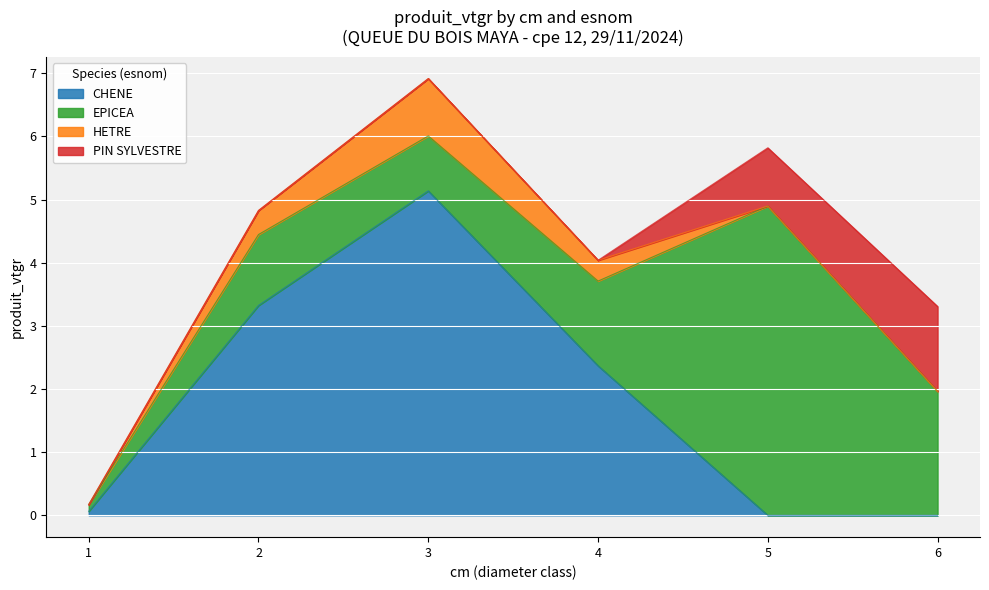

Is it true that EPICEA equals 2.7 at 6?

False